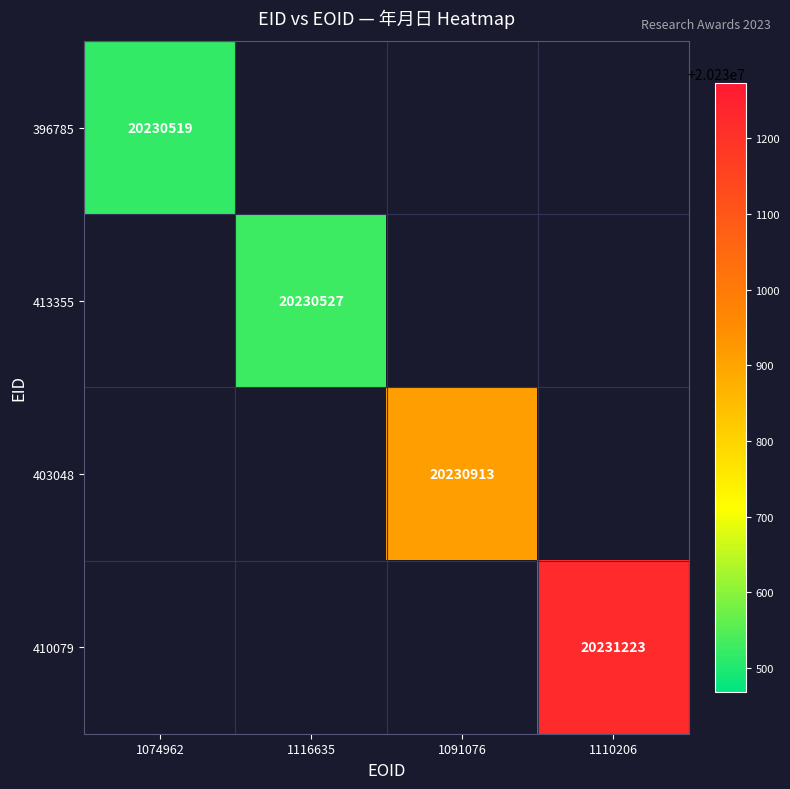

Is it true that 396785 equals 20230519 at 1074962?

True